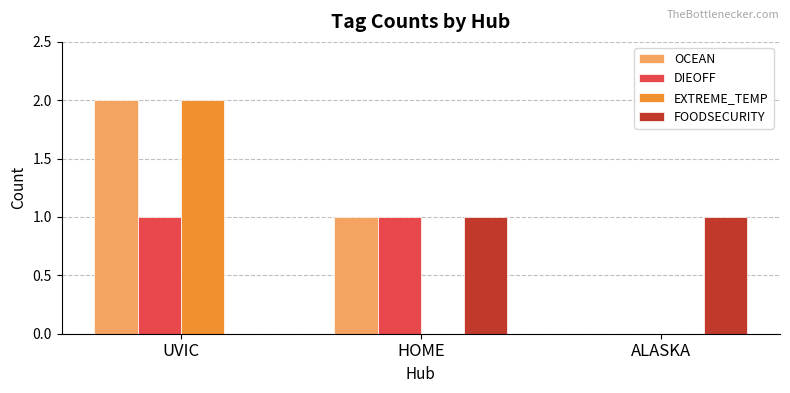

What is the sum of all OCEAN values?

3